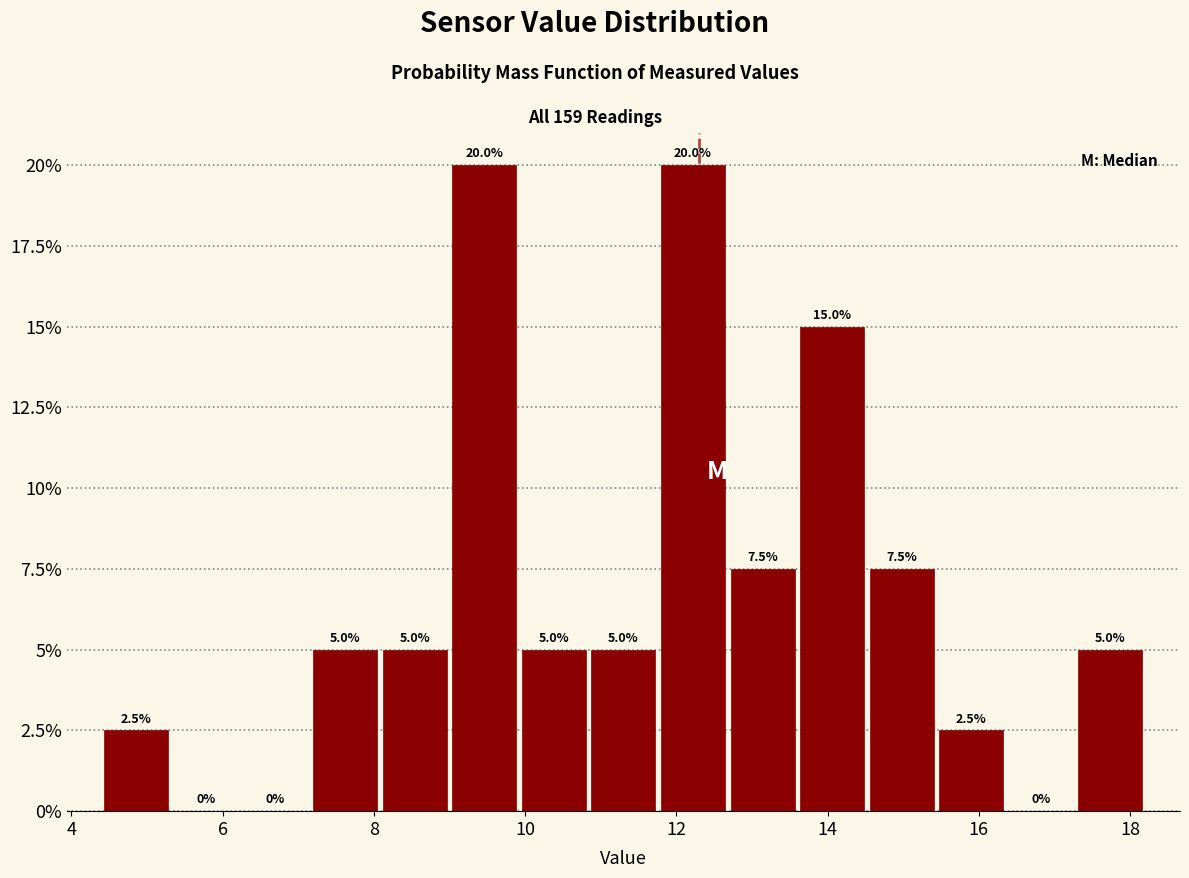

Reading left to right, transcribe this chart: for each bar, give the range it covers on the x-axis and its height. The bar edges are not printed on the chart, so give them approximately, as read against the axis.

4.40 to 5.32: 2.5
5.32 to 6.24: 0.0
6.24 to 7.16: 0.0
7.16 to 8.08: 5.0
8.08 to 9.00: 5.0
9.00 to 9.92: 20.0
9.92 to 10.84: 5.0
10.84 to 11.76: 5.0
11.76 to 12.68: 20.0
12.68 to 13.60: 7.5
13.60 to 14.52: 15.0
14.52 to 15.44: 7.5
15.44 to 16.36: 2.5
16.36 to 17.28: 0.0
17.28 to 18.20: 5.0